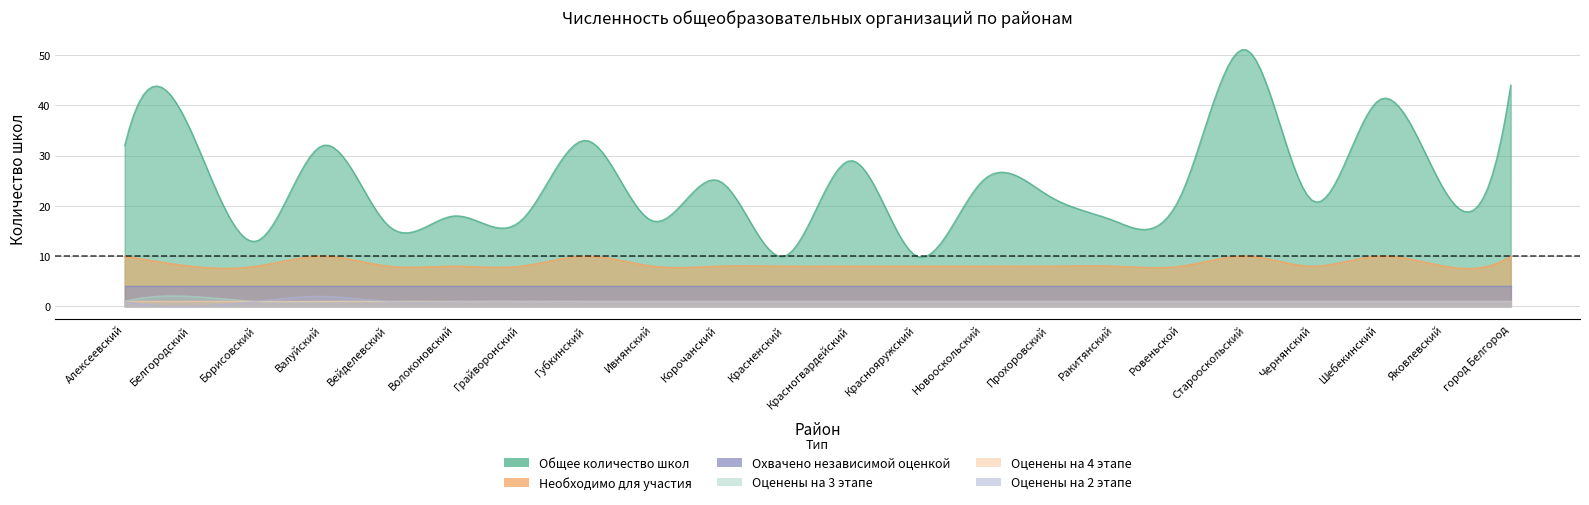

Reading left to right, transcribe all the data shown in this chart.

Общее количество школ: Алексеевский=32	Белгородский=35	Борисовский=13	Валуйский=32	Вейделевский=16	Волоконовский=18	Грайворонский=17	Губкинский=33	Ивнянский=17	Корочанский=25	Красненский=10	Красногвардейский=29	Краснояружский=10	Новооскольский=25	Прохоровский=22	Ракитянский=17	Ровеньской=22	Старооскольский=51	Чернянский=21	Шебекинский=41	Яковлевский=23	город Белгород=44
Необходимо для участия: Алексеевский=10	Белгородский=8	Борисовский=8	Валуйский=10	Вейделевский=8	Волоконовский=8	Грайворонский=8	Губкинский=10	Ивнянский=8	Корочанский=8	Красненский=8	Красногвардейский=8	Краснояружский=8	Новооскольский=8	Прохоровский=8	Ракитянский=8	Ровеньской=8	Старооскольский=10	Чернянский=8	Шебекинский=10	Яковлевский=8	город Белгород=10
Охвачено независимой оценкой: Алексеевский=4	Белгородский=4	Борисовский=4	Валуйский=4	Вейделевский=4	Волоконовский=4	Грайворонский=4	Губкинский=4	Ивнянский=4	Корочанский=4	Красненский=4	Красногвардейский=4	Краснояружский=4	Новооскольский=4	Прохоровский=4	Ракитянский=4	Ровеньской=4	Старооскольский=4	Чернянский=4	Шебекинский=4	Яковлевский=4	город Белгород=4
Оценены на 3 этапе: Алексеевский=1	Белгородский=2	Борисовский=1	Валуйский=1	Вейделевский=1	Волоконовский=1	Грайворонский=1	Губкинский=1	Ивнянский=1	Корочанский=1	Красненский=1	Красногвардейский=1	Краснояружский=1	Новооскольский=1	Прохоровский=1	Ракитянский=1	Ровеньской=1	Старооскольский=1	Чернянский=1	Шебекинский=1	Яковлевский=1	город Белгород=1
Оценены на 4 этапе: Алексеевский=1	Белгородский=1	Борисовский=1	Валуйский=1	Вейделевский=1	Волоконовский=1	Грайворонский=1	Губкинский=1	Ивнянский=1	Корочанский=1	Красненский=1	Красногвардейский=1	Краснояружский=1	Новооскольский=1	Прохоровский=1	Ракитянский=1	Ровеньской=1	Старооскольский=1	Чернянский=1	Шебекинский=1	Яковлевский=1	город Белгород=1
Оценены на 2 этапе: Алексеевский=1	Белгородский=0	Борисовский=1	Валуйский=2	Вейделевский=1	Волоконовский=1	Грайворонский=1	Губкинский=1	Ивнянский=1	Корочанский=1	Красненский=1	Красногвардейский=1	Краснояружский=1	Новооскольский=1	Прохоровский=1	Ракитянский=1	Ровеньской=1	Старооскольский=1	Чернянский=1	Шебекинский=1	Яковлевский=1	город Белгород=1